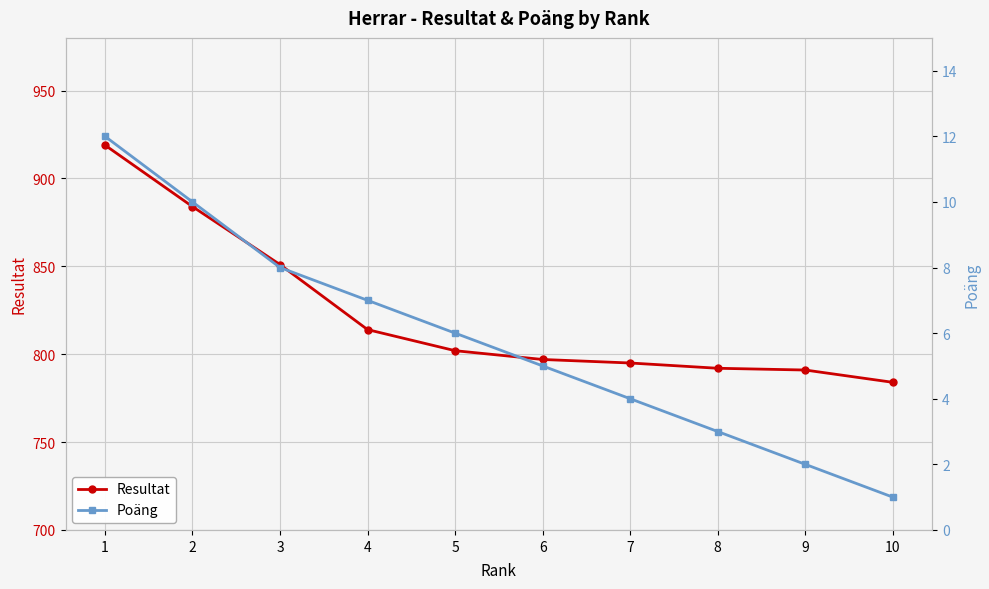

How many data points does each series have?

10